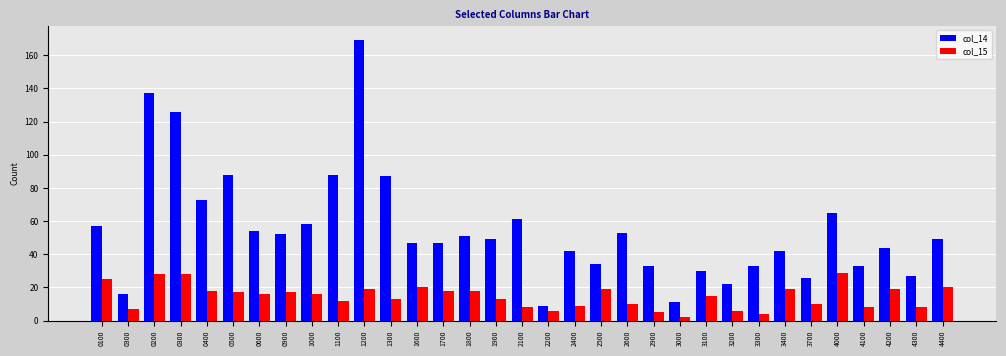

What is the average value of the col_14 series?

55